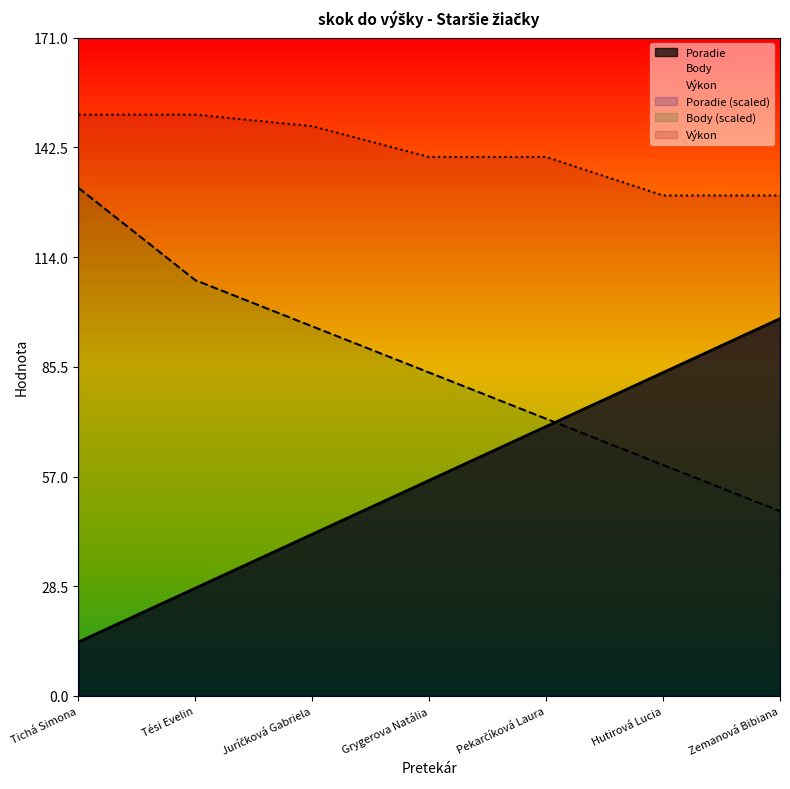

List the series in order of their peak value, lowest first.

Poradie, Body, Výkon